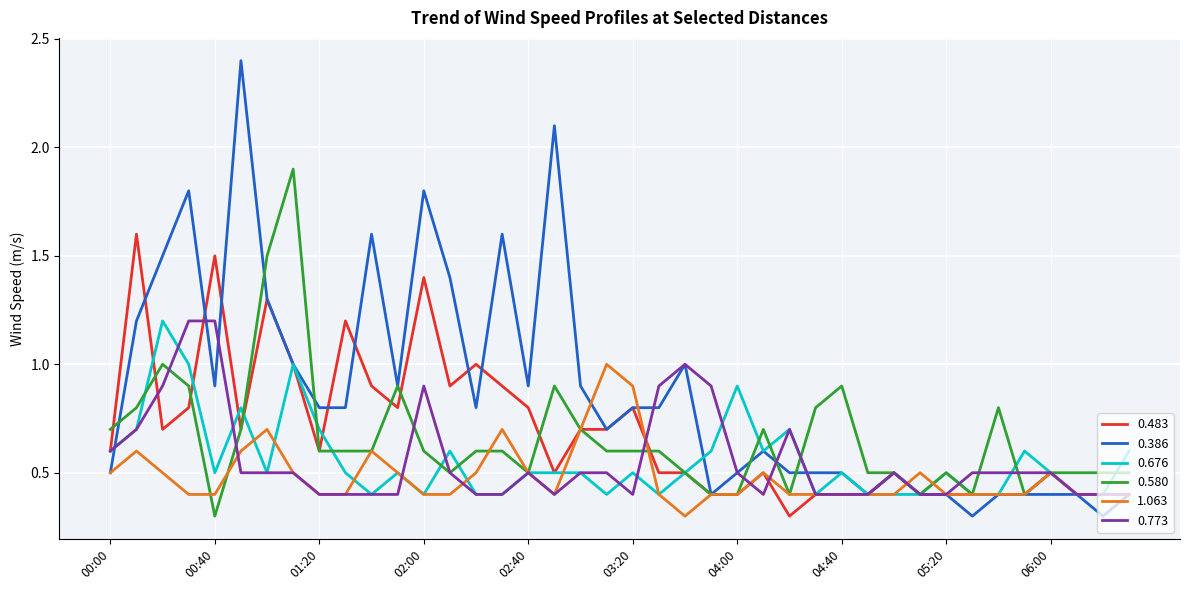

What is the minimum value shown in the chart?

0.3